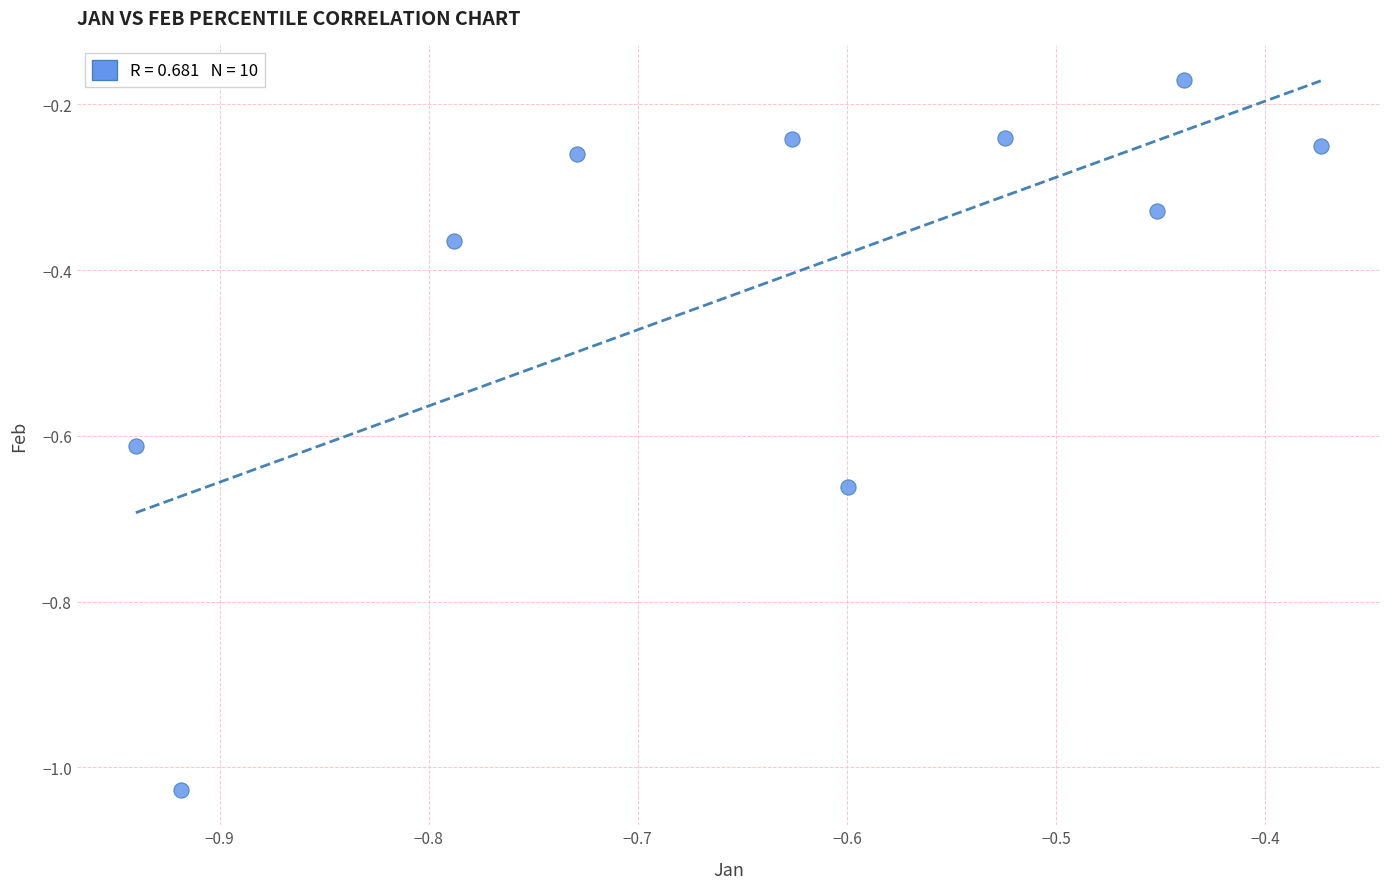

What is the range of X values (max minus min)?

0.6